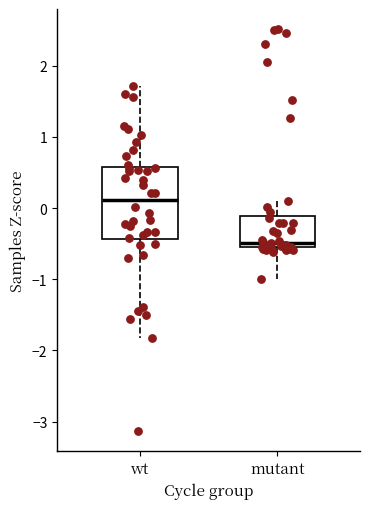

Where is the lower edge of the box for wt on the y-axis? The values are not printed on the chart, so give them approximately, as read against the axis.

-0.4